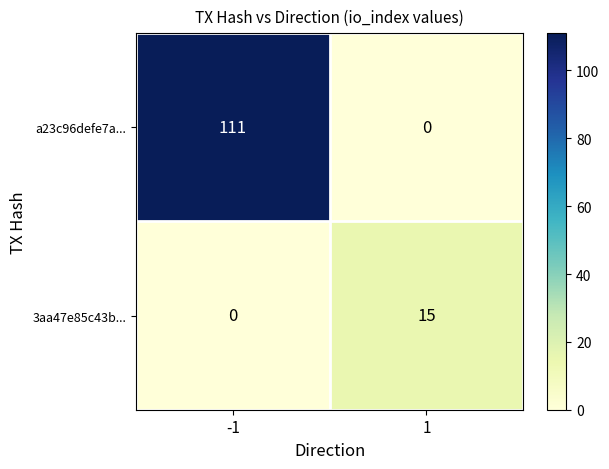

What is the approximate value of 3aa47e85c43b... at 1?

15